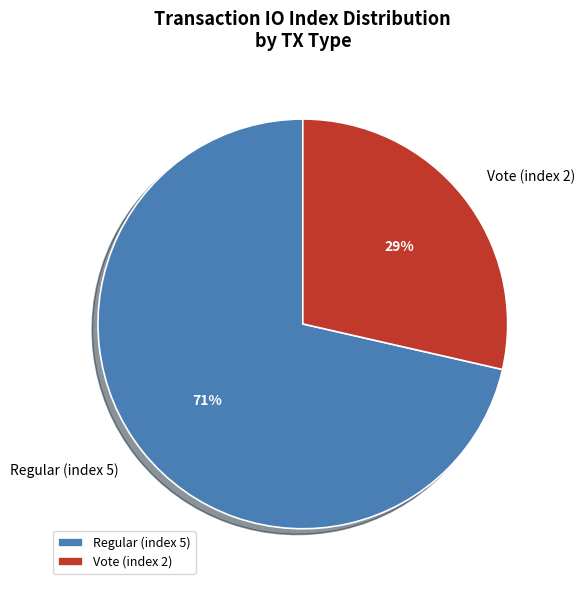

The Vote (index 2) slice represents 29% of the pie. True or false?

True